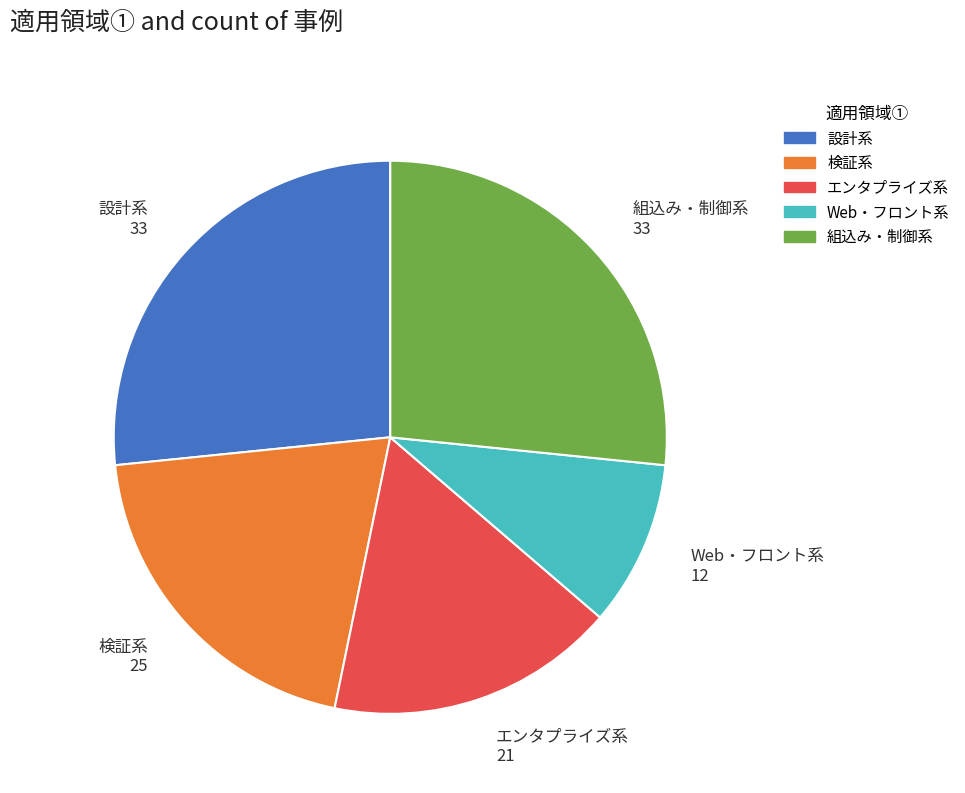

Count the number of slices in the pie.

5